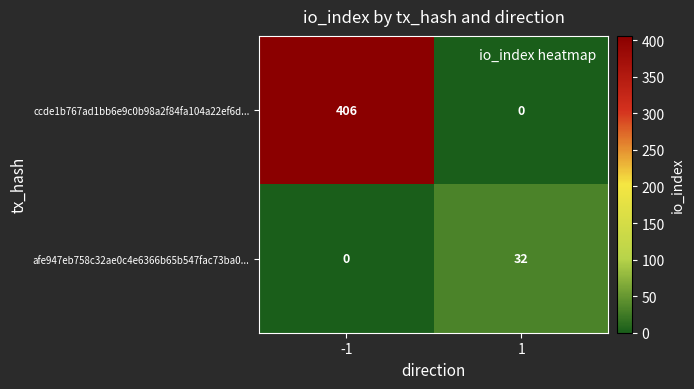

What is the total value across all series at -1?

406